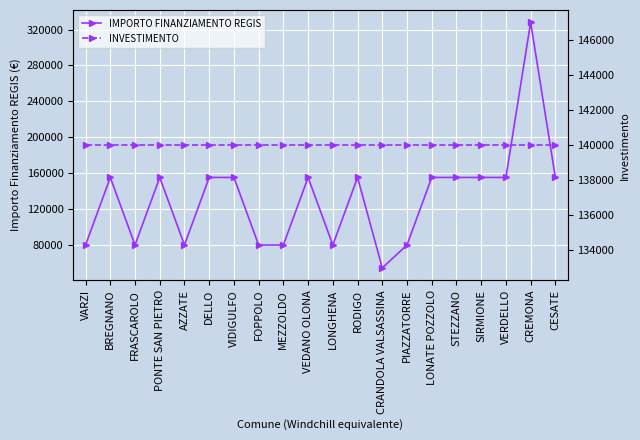

Reading right to left, transcribe all the data shown in this chart.

IMPORTO FINANZIAMENTO REGIS: CESATE=155234	CREMONA=328160	VERDELLO=155234	SIRMIONE=155234	STEZZANO=155234	LONATE POZZOLO=155234	PIAZZATORRE=79922	CRANDOLA VALSASSINA=54412	RODIGO=155234	LONGHENA=79922	VEDANO OLONA=155234	MEZZOLDO=79922	FOPPOLO=79922	VIDIGULFO=155234	DELLO=155234	AZZATE=79922	PONTE SAN PIETRO=155234	FRASCAROLO=79922	BREGNANO=155234	VARZI=79922
INVESTIMENTO: CESATE=140000	CREMONA=140000	VERDELLO=140000	SIRMIONE=140000	STEZZANO=140000	LONATE POZZOLO=140000	PIAZZATORRE=140000	CRANDOLA VALSASSINA=140000	RODIGO=140000	LONGHENA=140000	VEDANO OLONA=140000	MEZZOLDO=140000	FOPPOLO=140000	VIDIGULFO=140000	DELLO=140000	AZZATE=140000	PONTE SAN PIETRO=140000	FRASCAROLO=140000	BREGNANO=140000	VARZI=140000